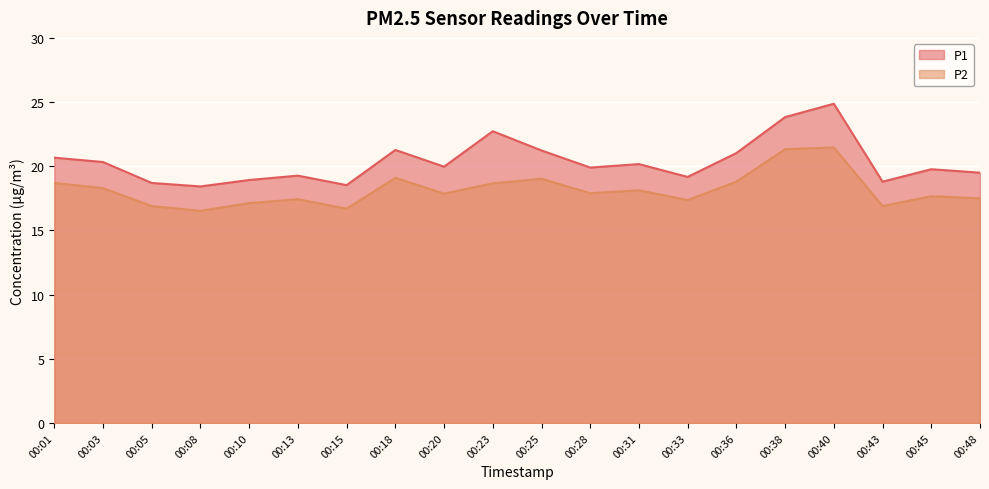

At how many categories does at least one series exceed 16?

20